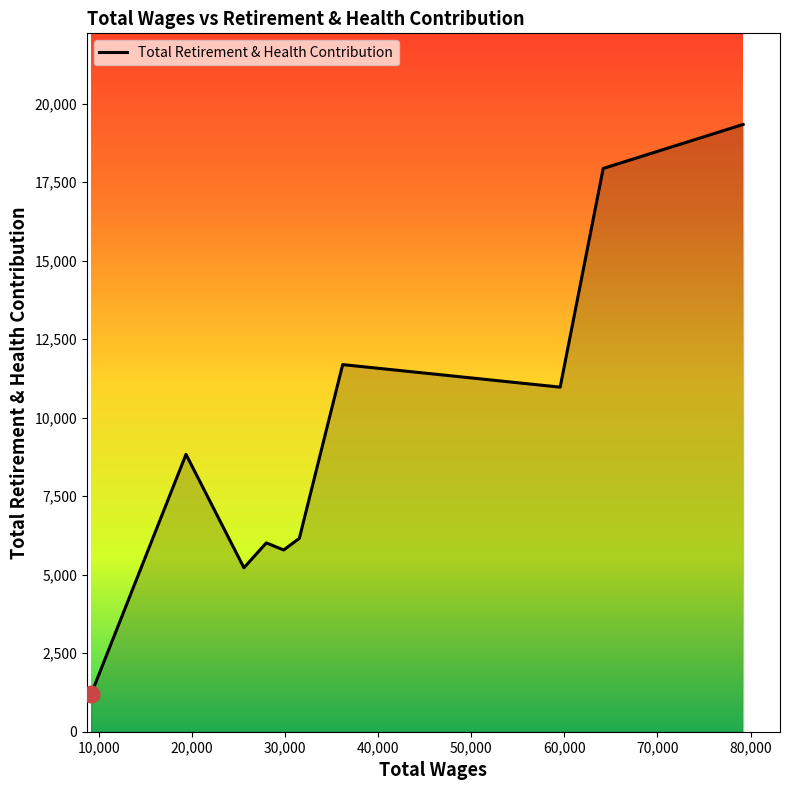

What is the greatest value displayed?

19334